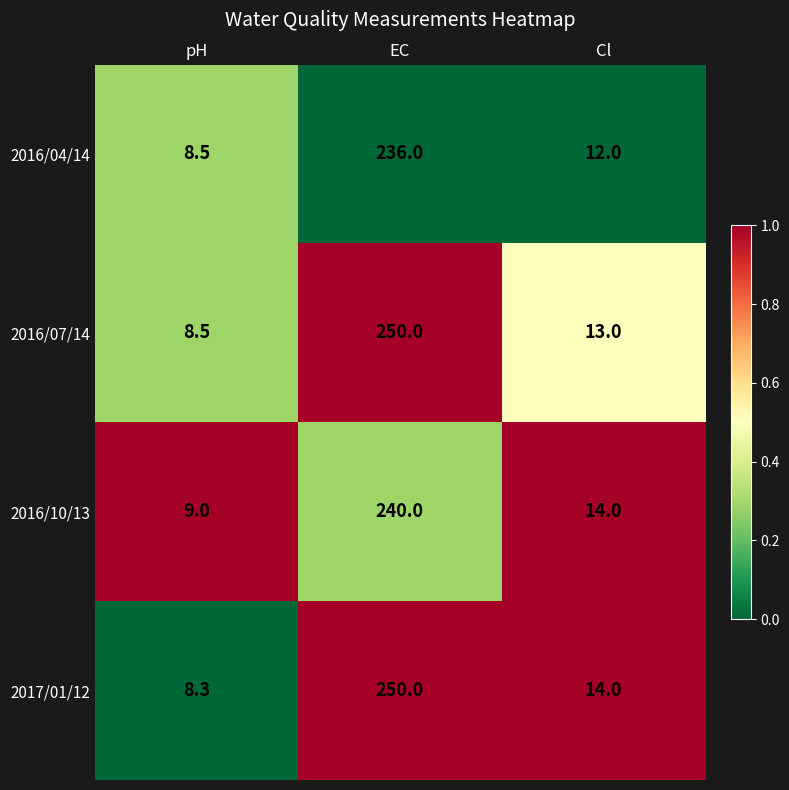

What is the total value across all series at pH?

34.3